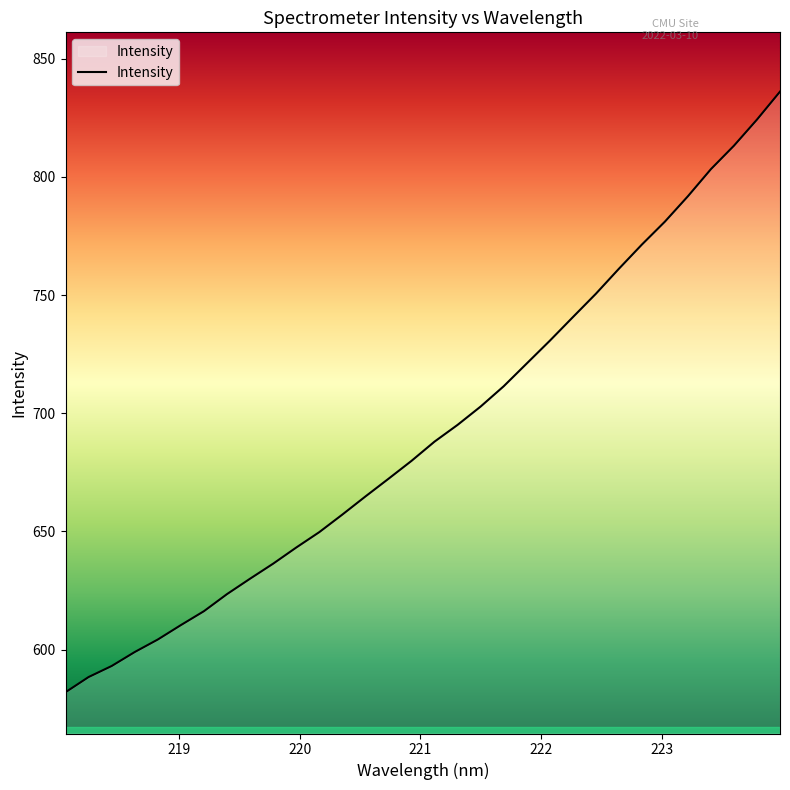

What is the smallest value displayed?

582.0